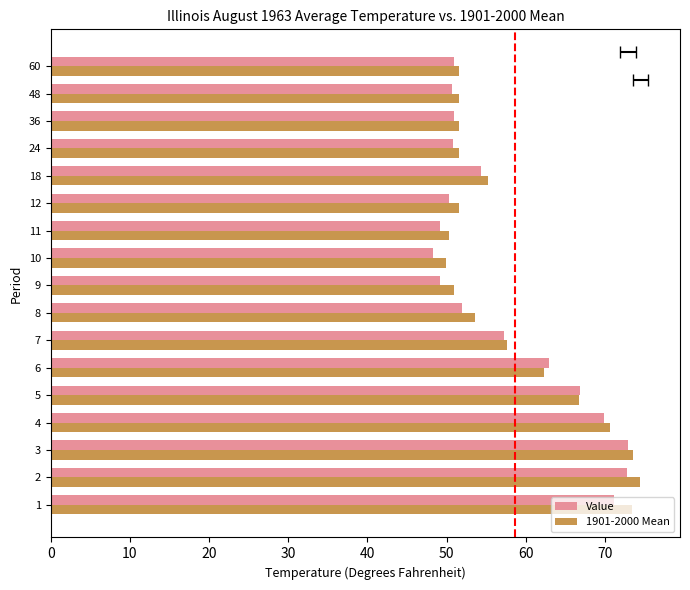

At how many categories does at least one series exceed 56?

7